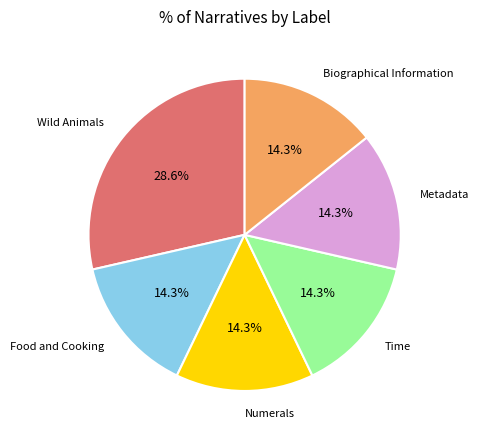

How many segments does this pie chart have?

6